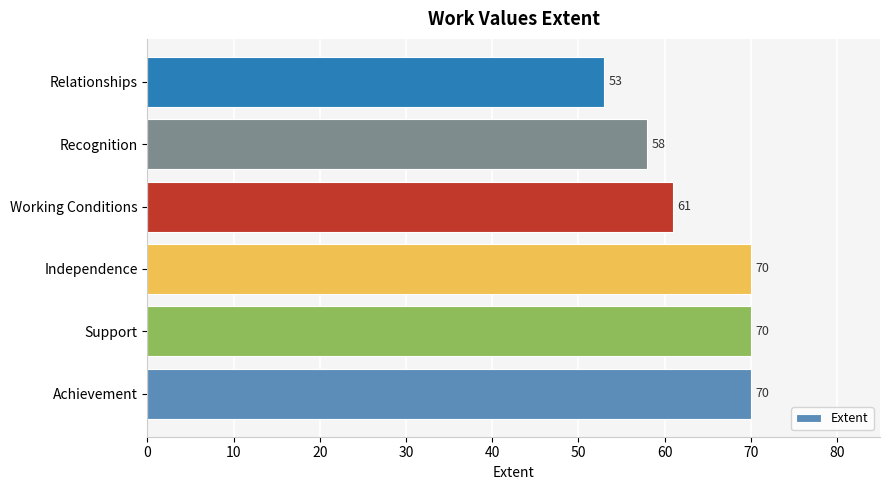

Reading bottom to top, what are all the values shown in this chart?

70	70	70	61	58	53